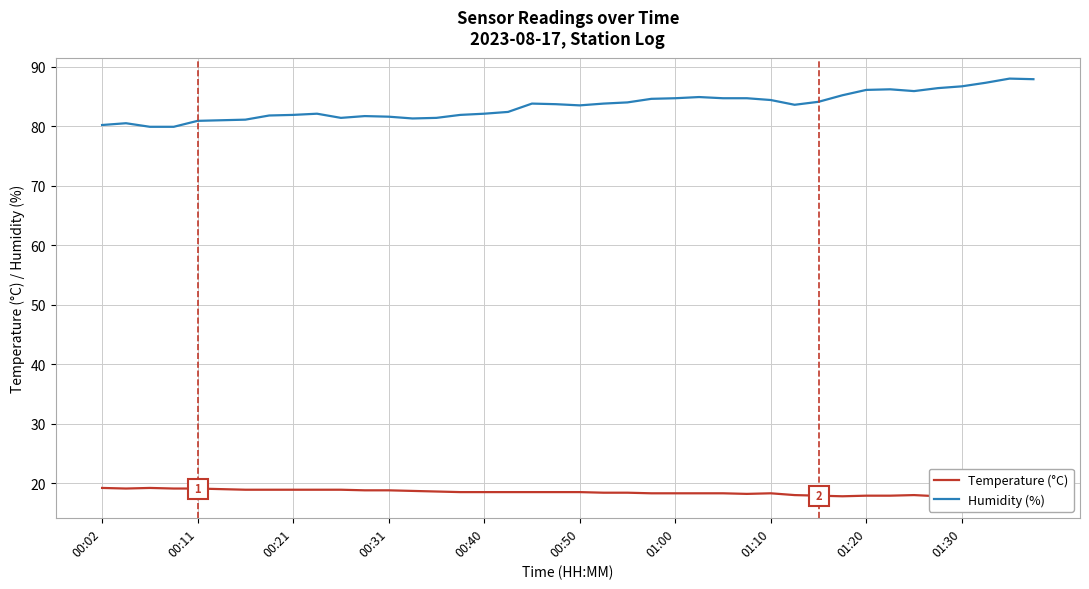

What is the lowest value of the Humidity (%) series?

79.9